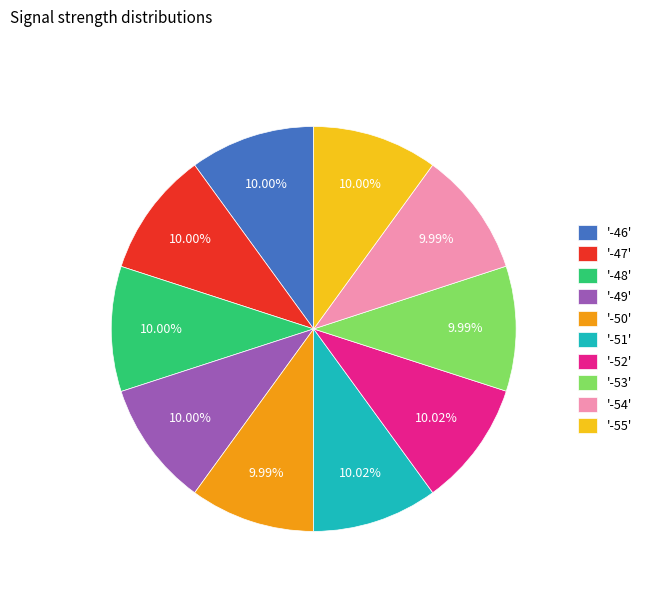

Do '-54' and '-48' together represent more than half of the pie?

No